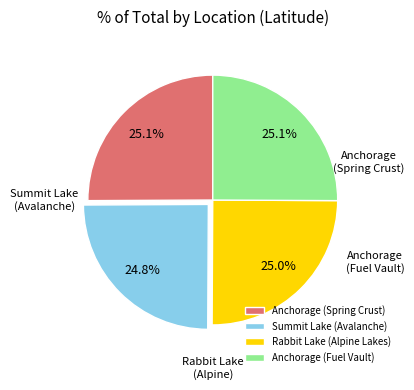

Is Anchorage (Spring Crust) the majority of the pie?

No